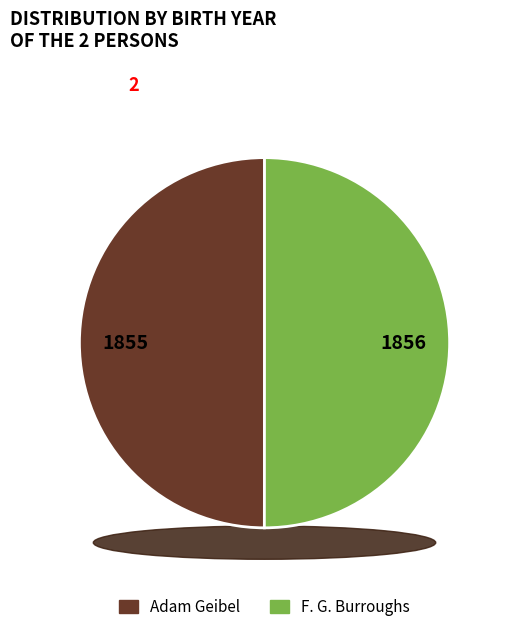

Rank the categories by value from highest to lowest.

F. G. Burroughs, Adam Geibel